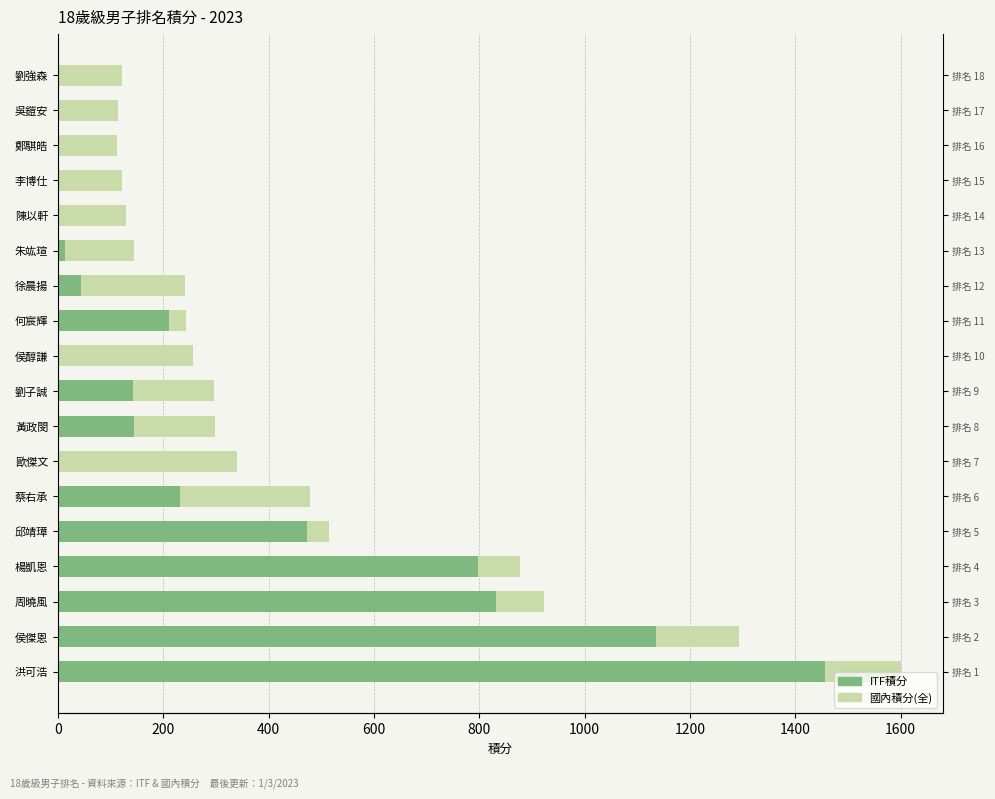

List the series in order of their peak value, highest first.

ITF積分, 國內積分(全)